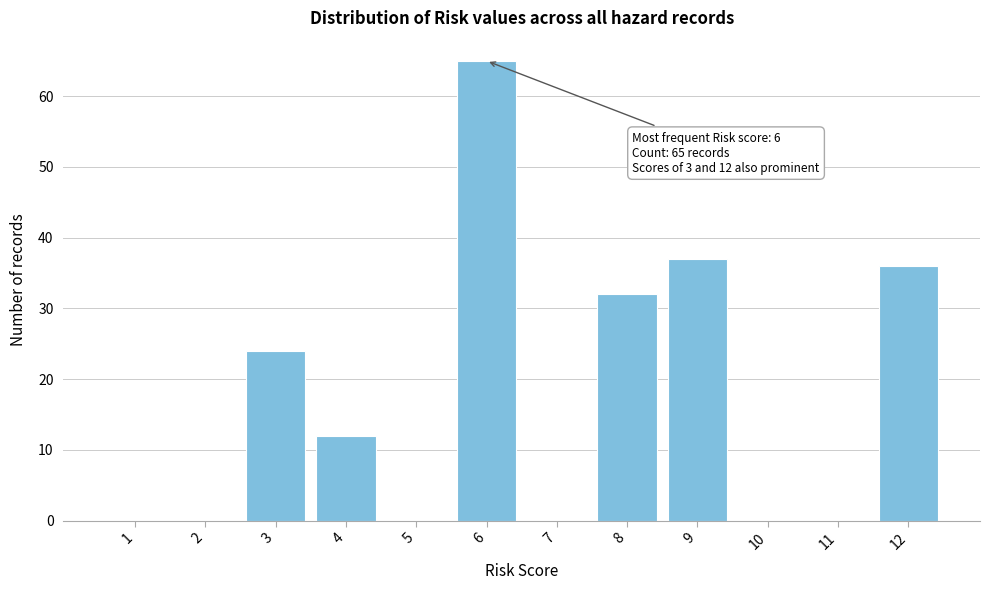

Reading right to left, extract all data points from this chart.

12=36	11=0	10=0	9=37	8=32	7=0	6=65	5=0	4=12	3=24	2=0	1=0